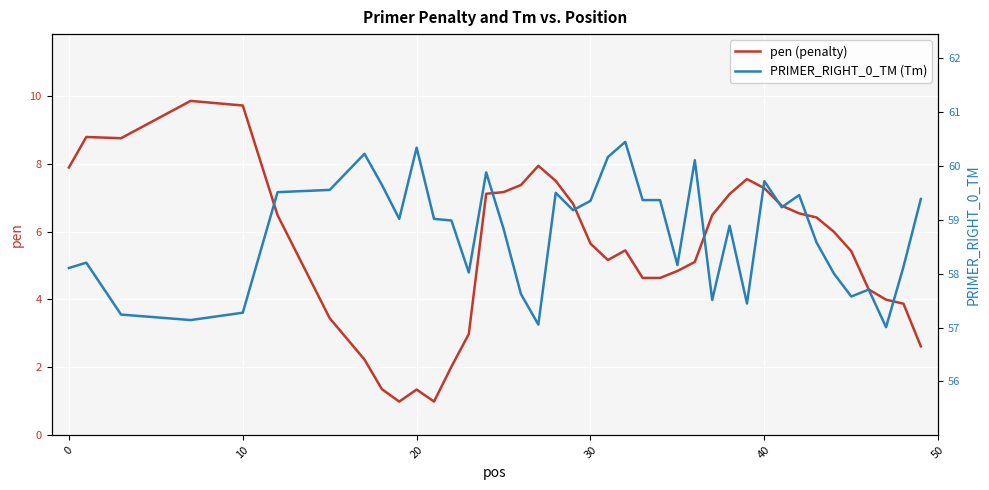

The value of pen (penalty) at 30 is 3.2. True or false?

False